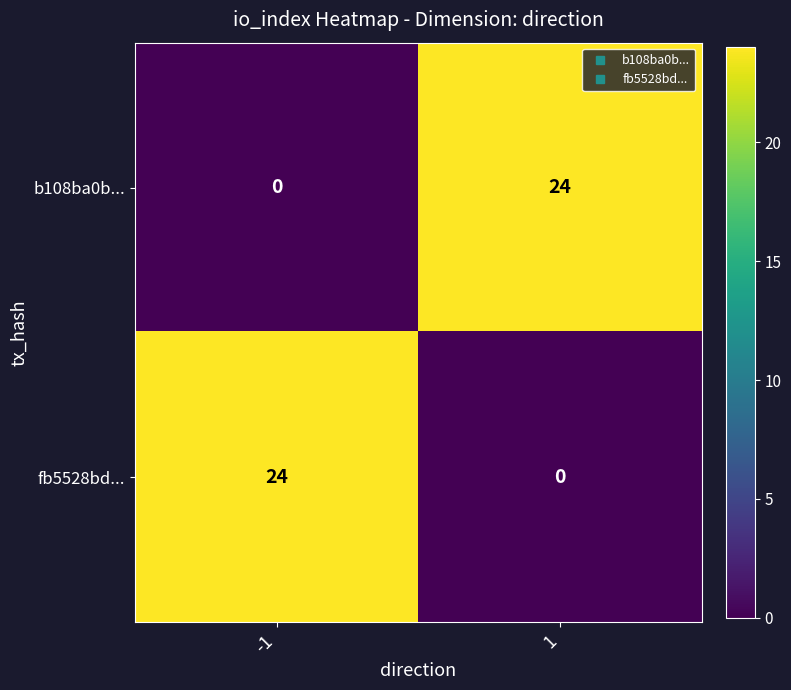

What is the difference between the maximum and minimum values in the b108ba0b... series?

24